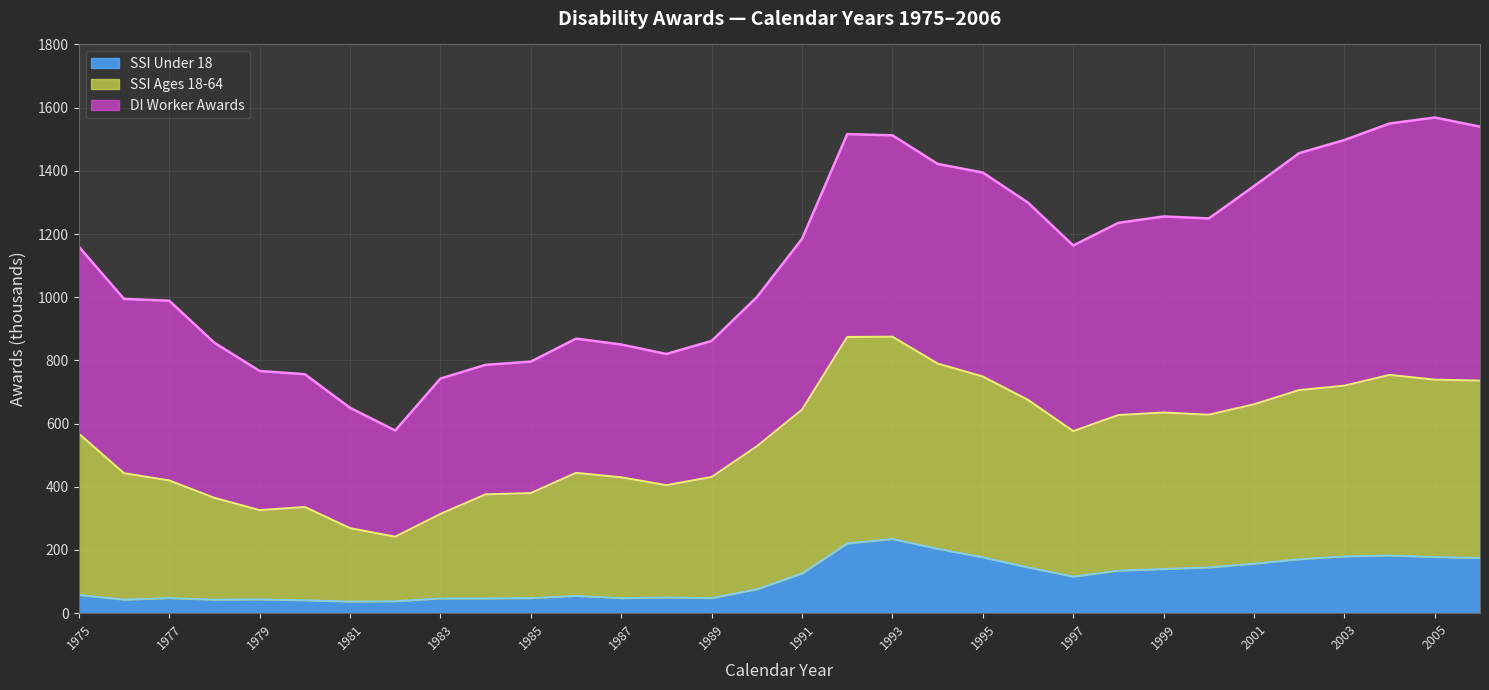

What is the lowest value of the SSI Under 18 series?

37.0